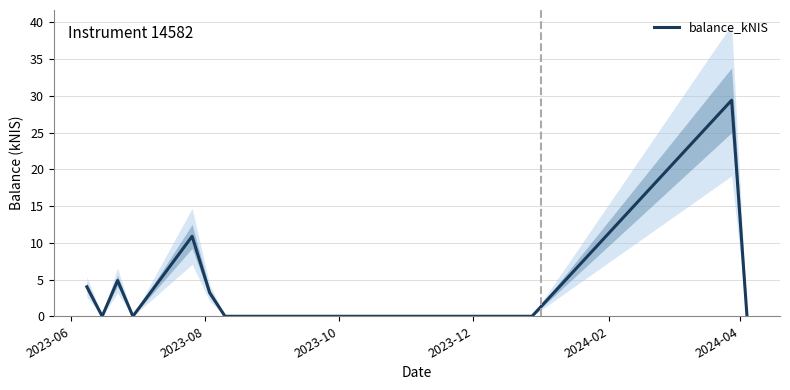

True or false: the data has more than 2 interior local peaks.

True